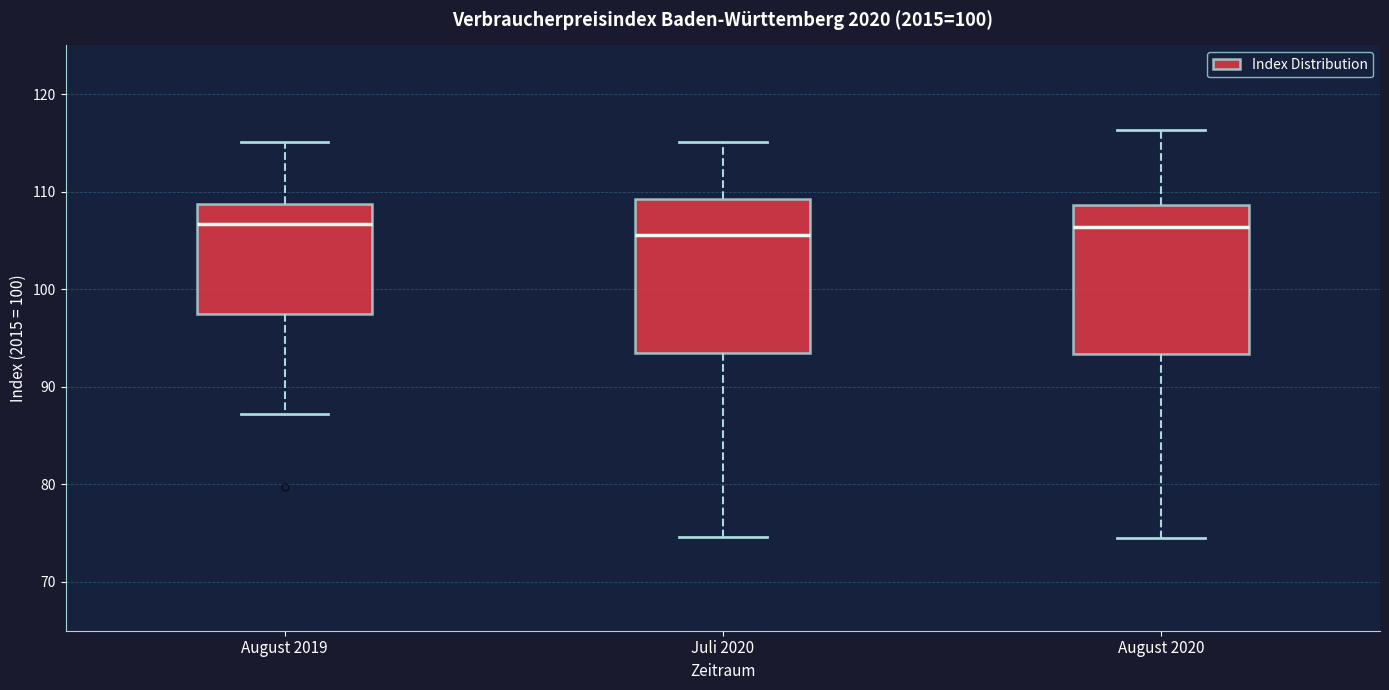

Where does the lower whisker of the box for Juli 2020 end on the y-axis? The values are not printed on the chart, so give them approximately, as read against the axis.

75